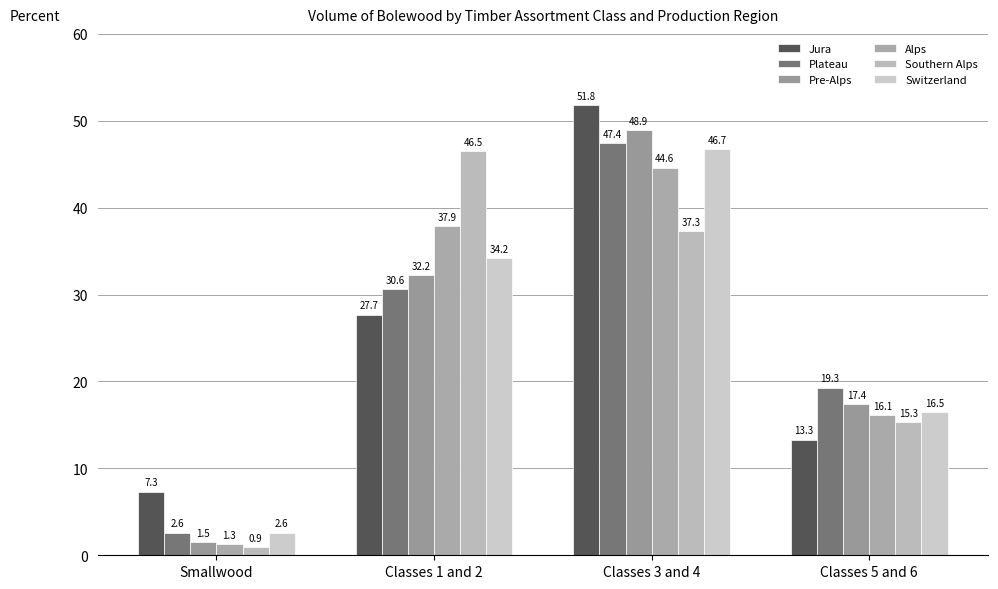

What position from the left is Classes 3 and 4?

3